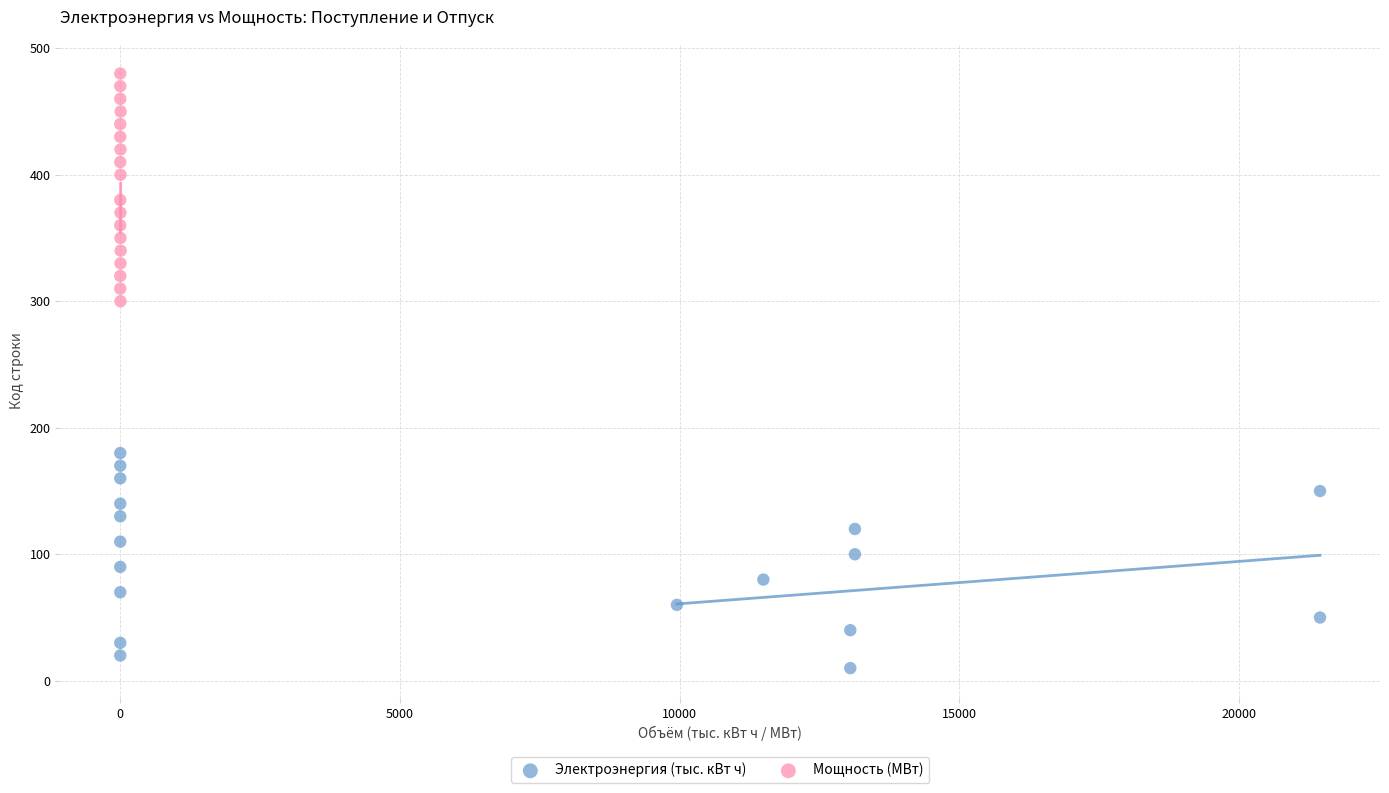

Which series contains the lowest Y value?

Электроэнергия (тыс. кВт ч)